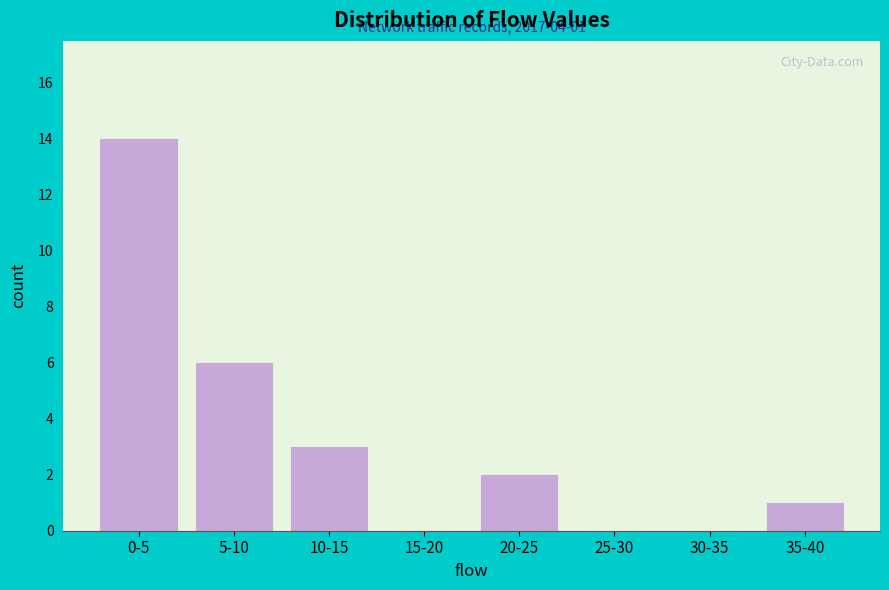

Reading right to left, list all the values displayed in this chart.

35-40=1	30-35=0	25-30=0	20-25=2	15-20=0	10-15=3	5-10=6	0-5=14